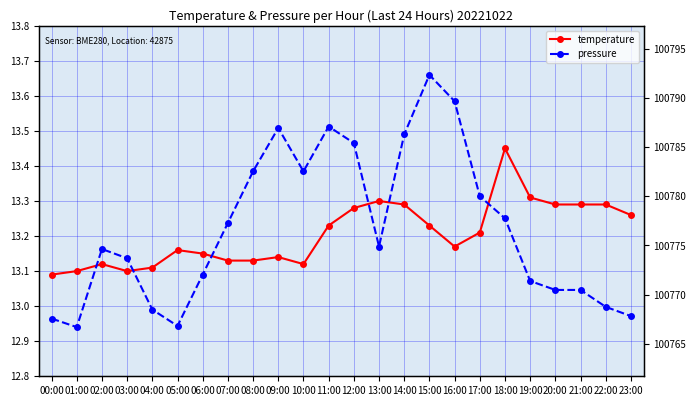

What is the lowest value of the pressure series?

100766.7